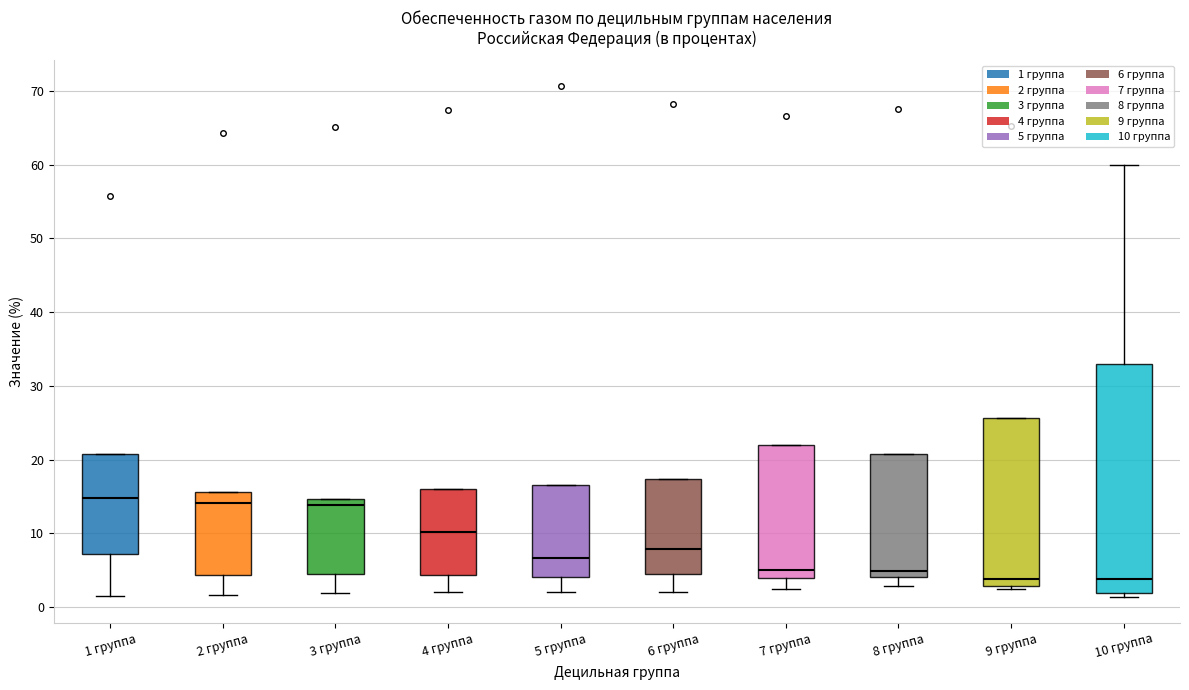

Reading left to right, read every box against the y-axis: the position of its median line, the range the box covers, and the ends of its whiskers. The values are not printed on the chart, so give them approximately, as read against the axis.

1 группа: median 15, box 7 to 21, whiskers 2 to 21
2 группа: median 14, box 4 to 16, whiskers 2 to 16
3 группа: median 14, box 5 to 15, whiskers 2 to 15
4 группа: median 10, box 4 to 16, whiskers 2 to 16
5 группа: median 7, box 4 to 17, whiskers 2 to 17
6 группа: median 8, box 4 to 17, whiskers 2 to 17
7 группа: median 5, box 4 to 22, whiskers 2 to 22
8 группа: median 5, box 4 to 21, whiskers 3 to 21
9 группа: median 4, box 3 to 26, whiskers 2 to 26
10 группа: median 4, box 2 to 33, whiskers 1 to 60